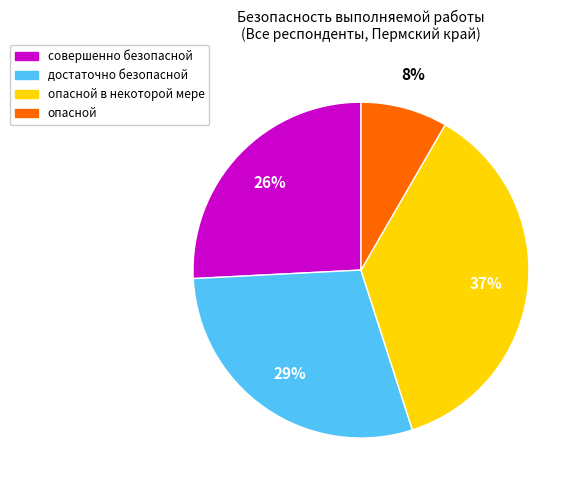

Is there a majority slice in this chart?

No